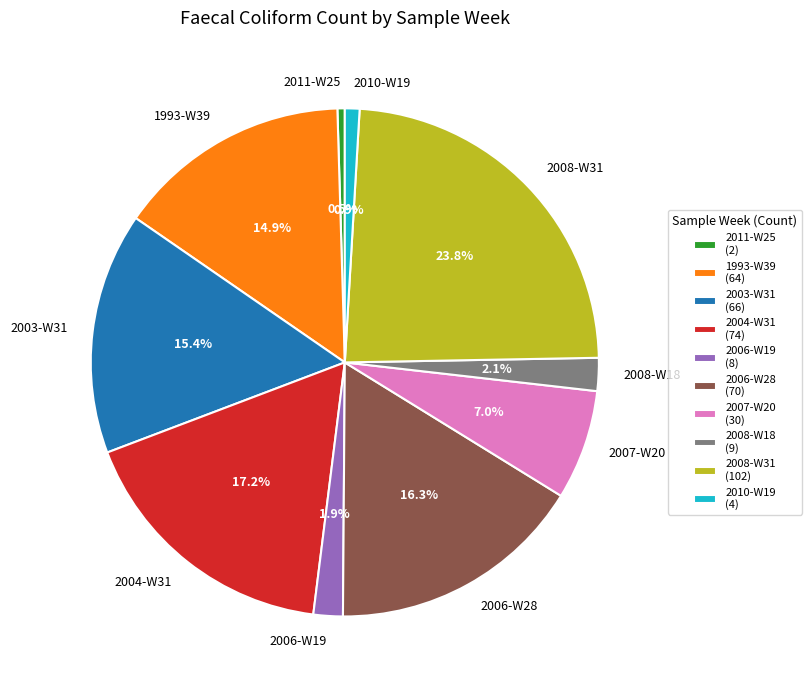

What percentage is the 2008-W18 slice, to the nearest percent?

2%